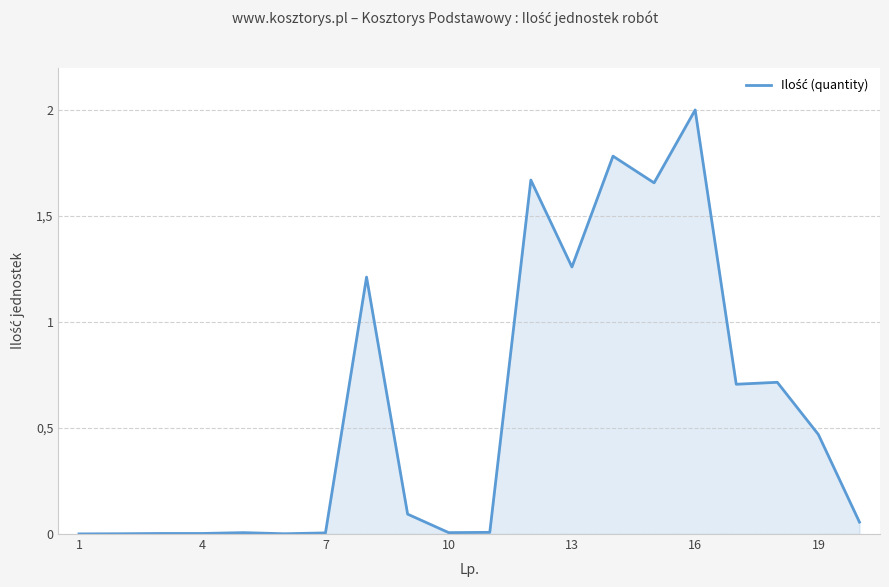

Does the chart display data point markers on the line(s)?

No